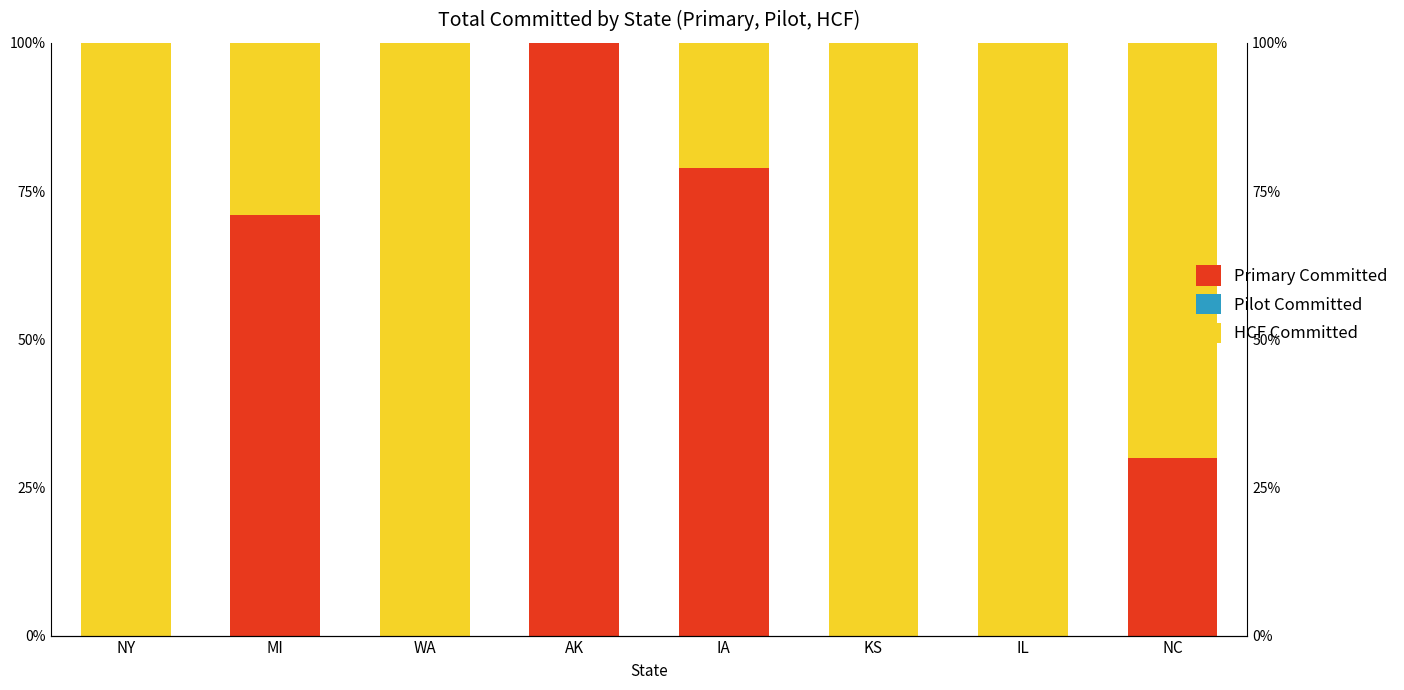

True or false: HCF Committed has a value of 131.8 at NY.

False